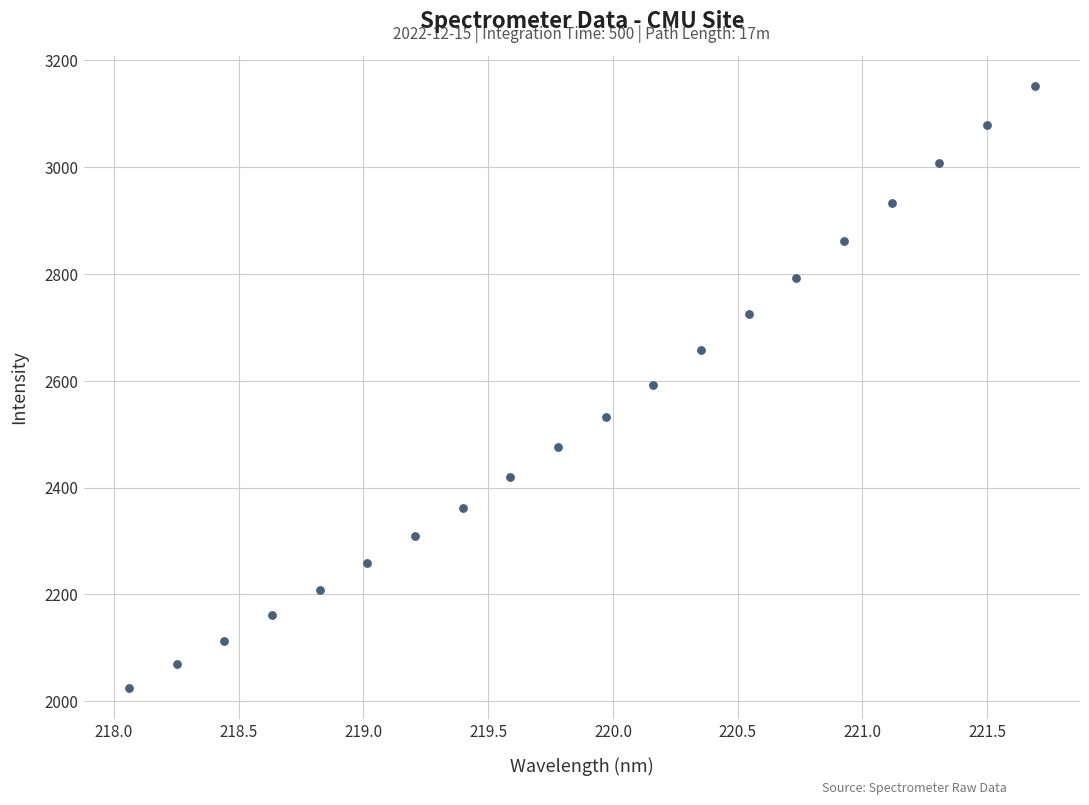

What is the range of Y values (max minus min)?

1128.9